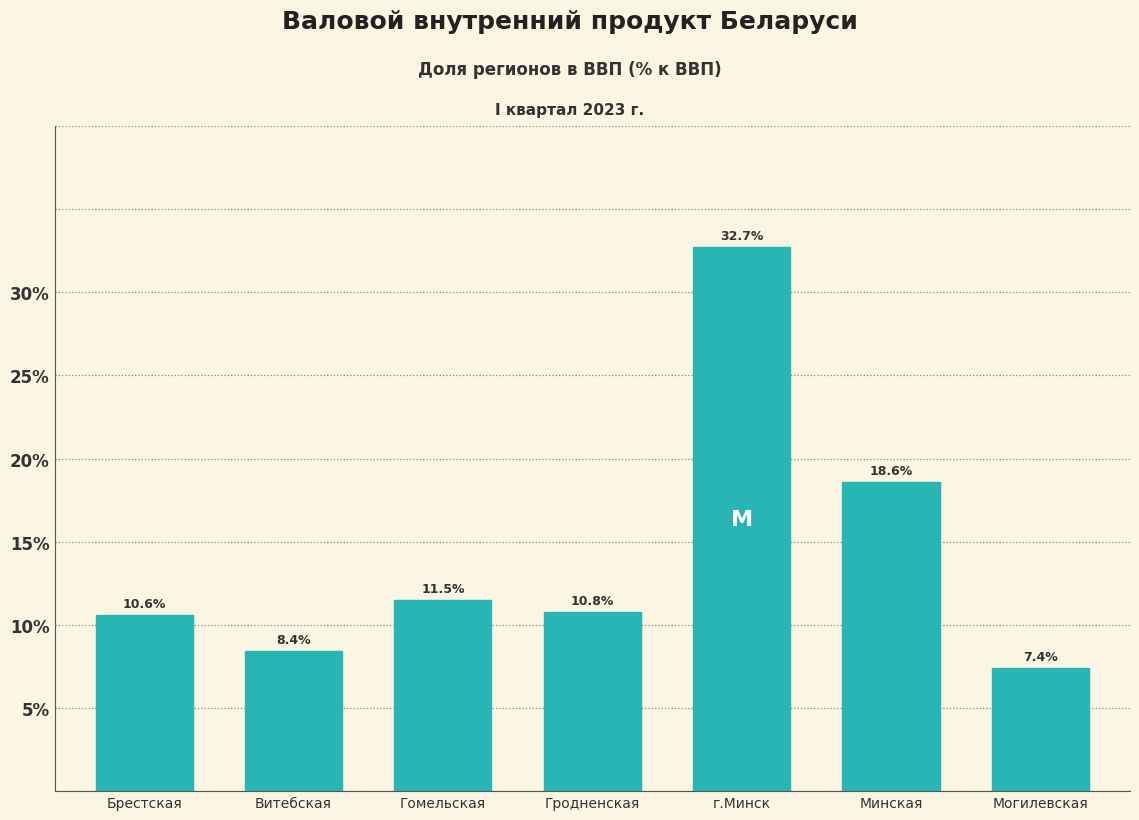

Reading left to right, what are all the values shown in this chart?

Брестская=10.6	Витебская=8.4	Гомельская=11.5	Гродненская=10.8	г.Минск=32.7	Минская=18.6	Могилевская=7.4